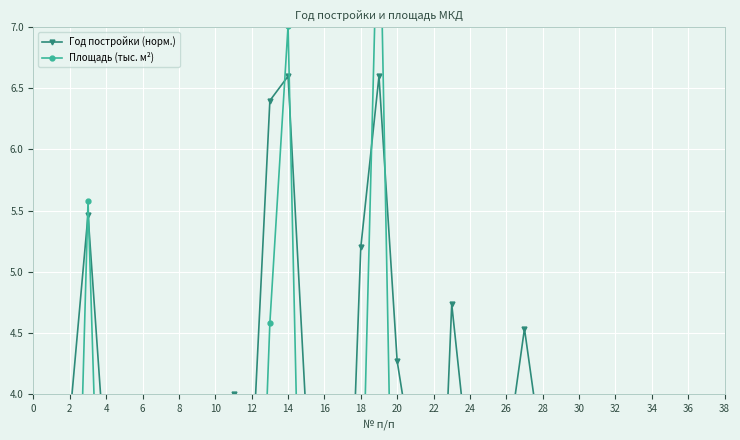

List the series in order of their peak value, lowest first.

Год постройки (норм.), Площадь (тыс. м²)